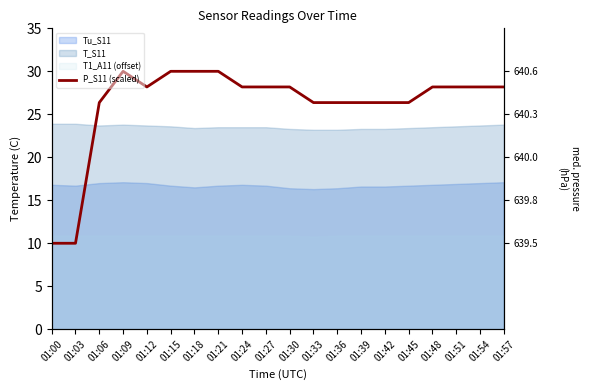

Where is the data nearest to the value 19?

01:06